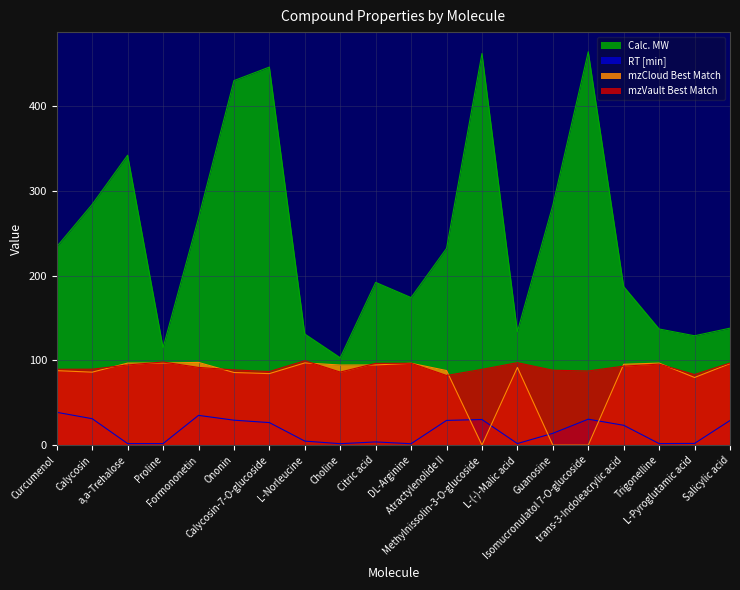

Between Calycosin and DL-Arginine, which series saw the biggest shift?

Calc. MW